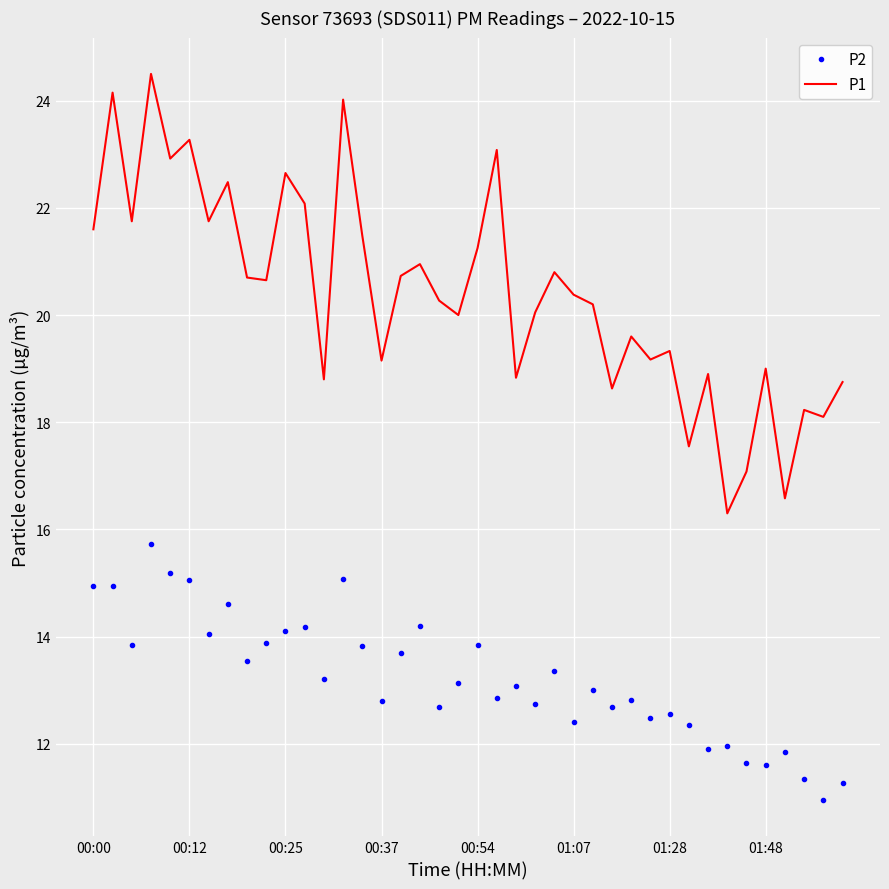

Which series has the largest range (max minus min)?

P1